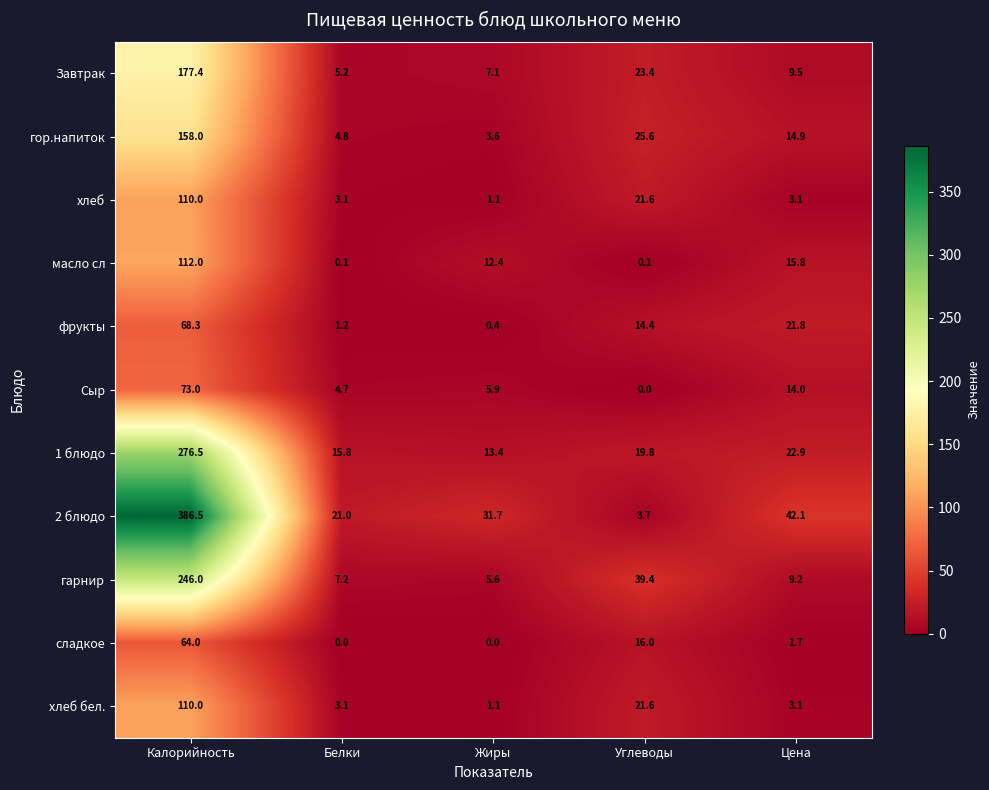

What is the average value of the масло сл series?

28.1